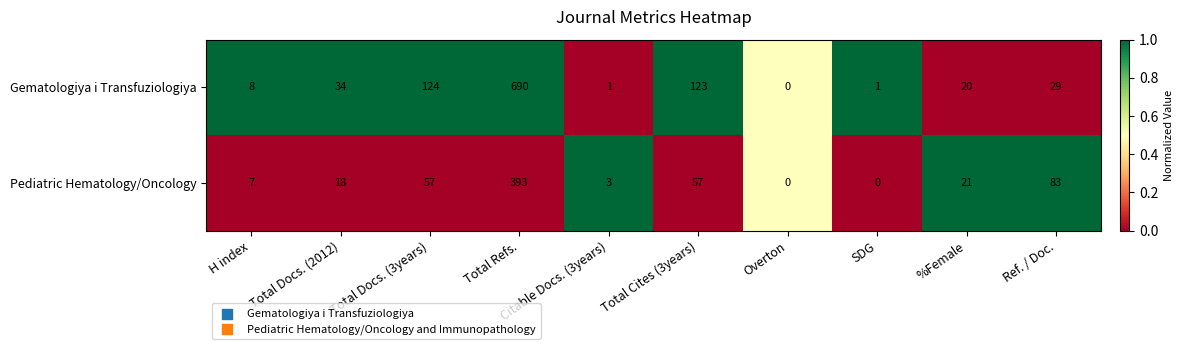

At which category does the chart reach its peak across all series?

Total Refs.